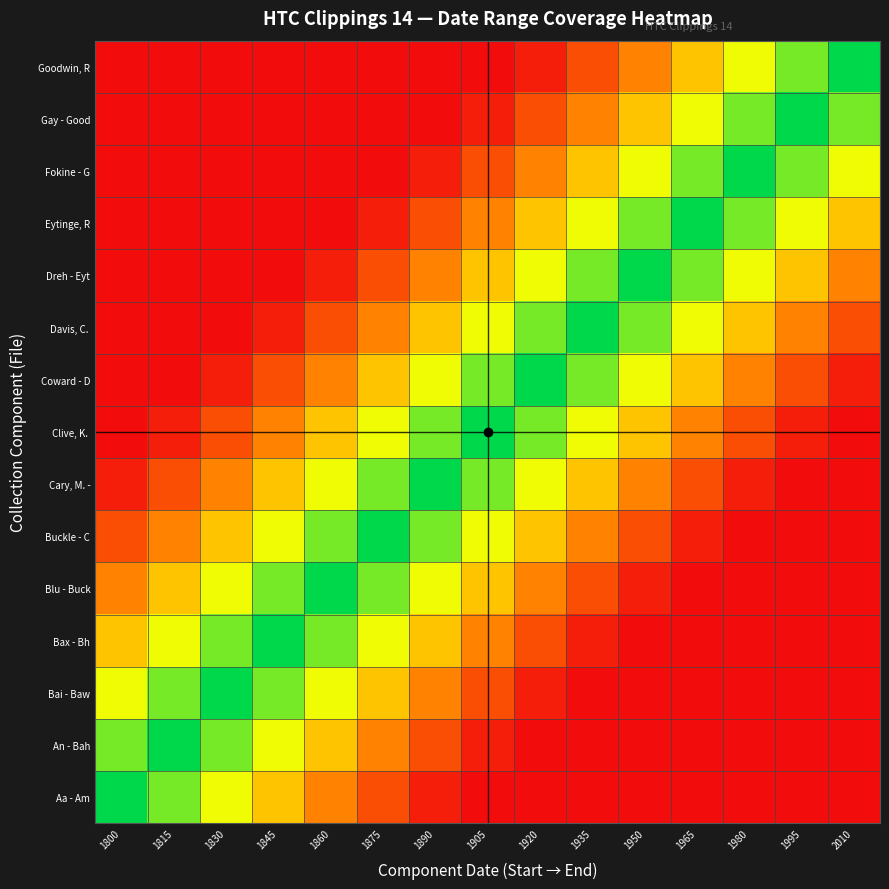

At how many categories does at least one series exceed 0?

15